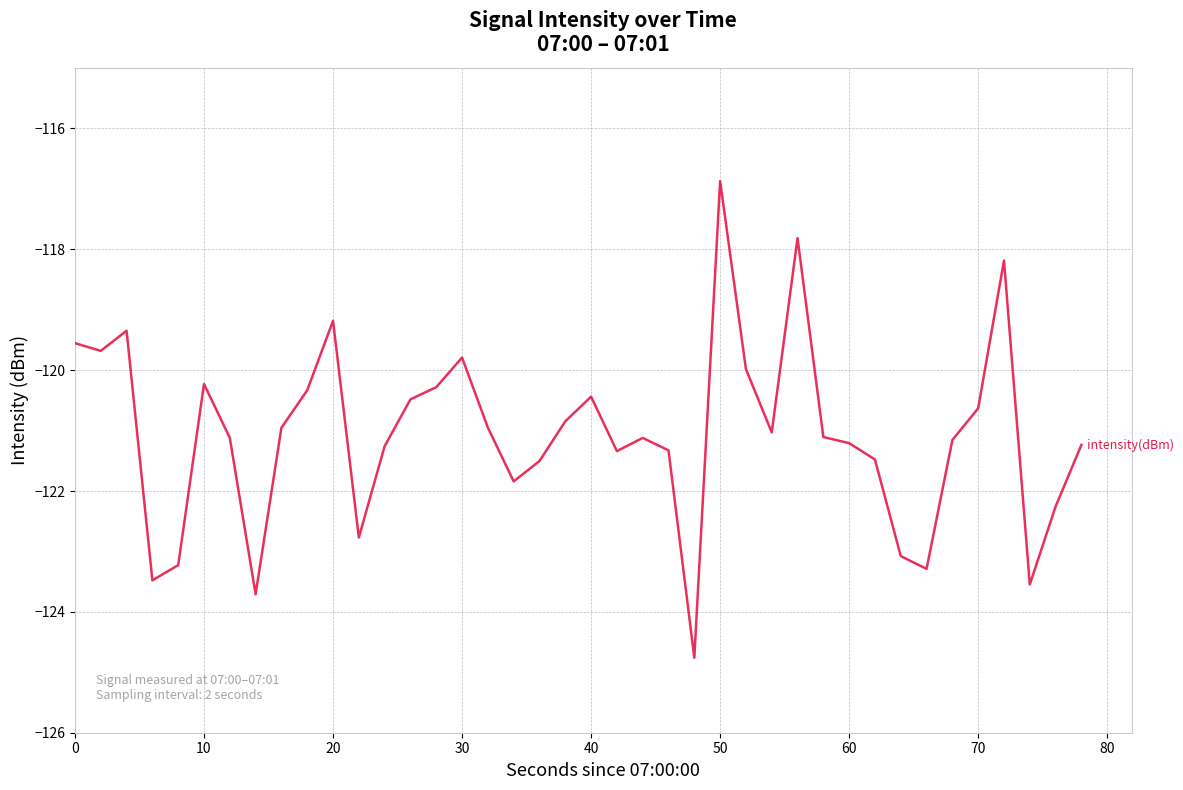

What is the minimum value shown in the chart?

-124.8